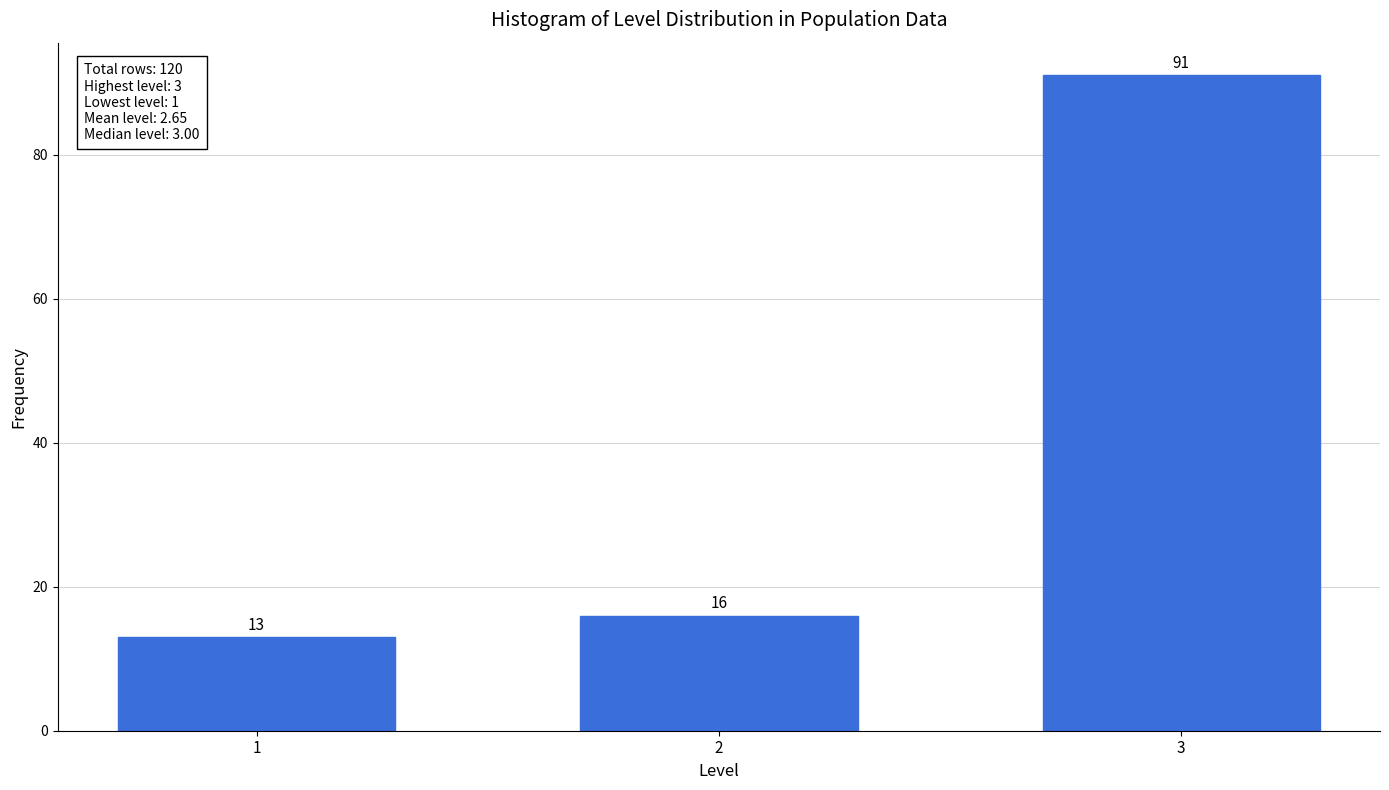

Reading left to right, extract all data points from this chart.

1=13	2=16	3=91